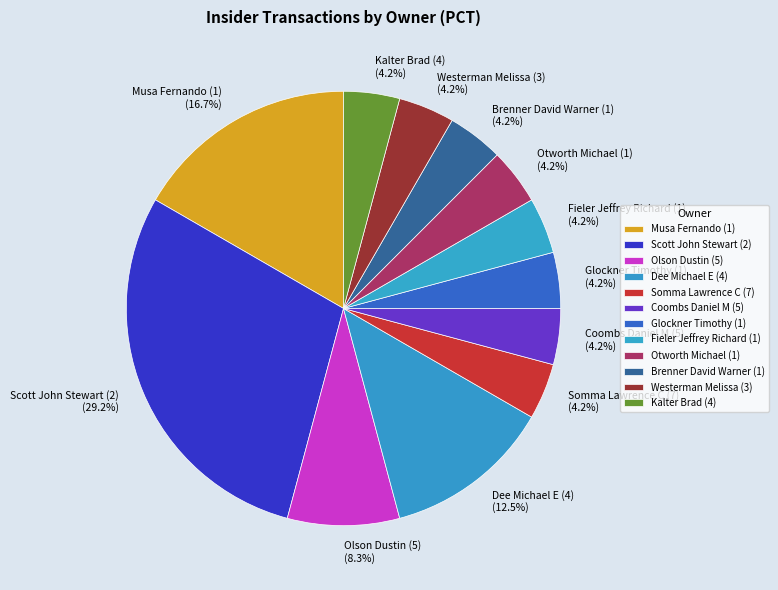

Is there a majority slice in this chart?

No